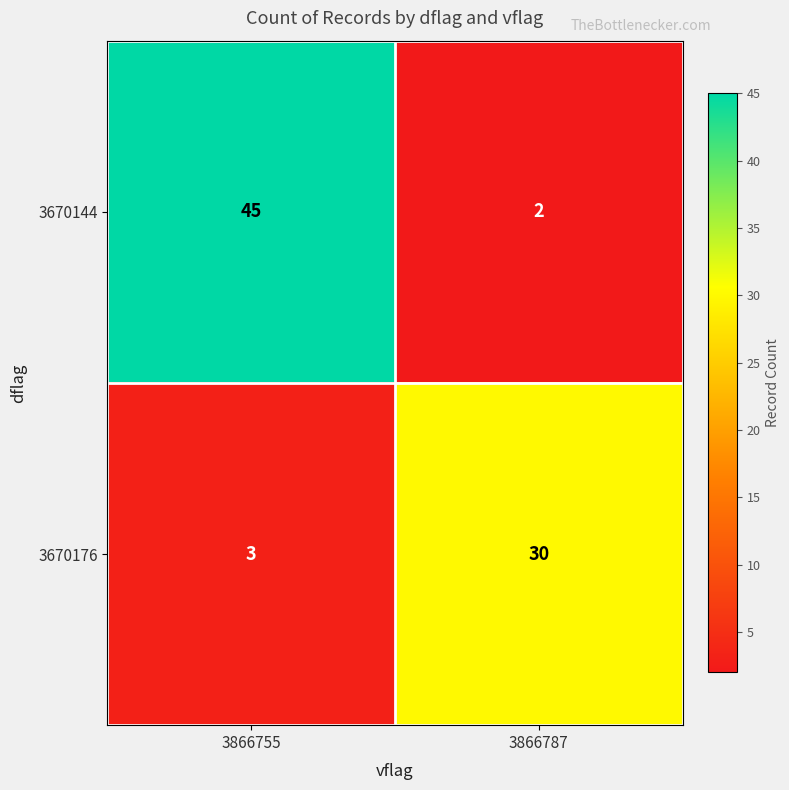

At which label is 3670144 closest to 23?

3866787